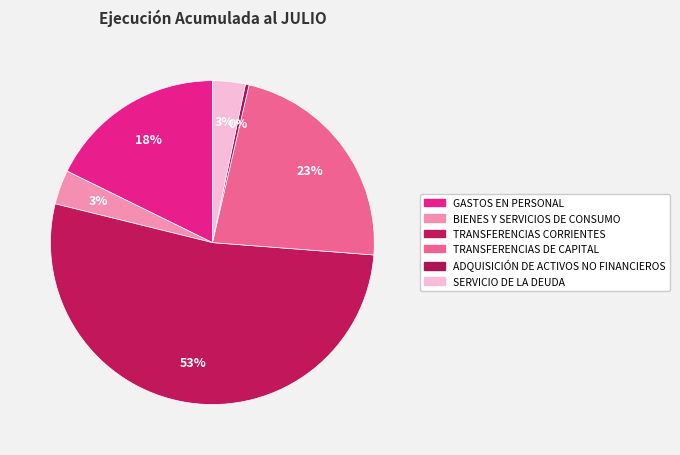

How many segments does this pie chart have?

6